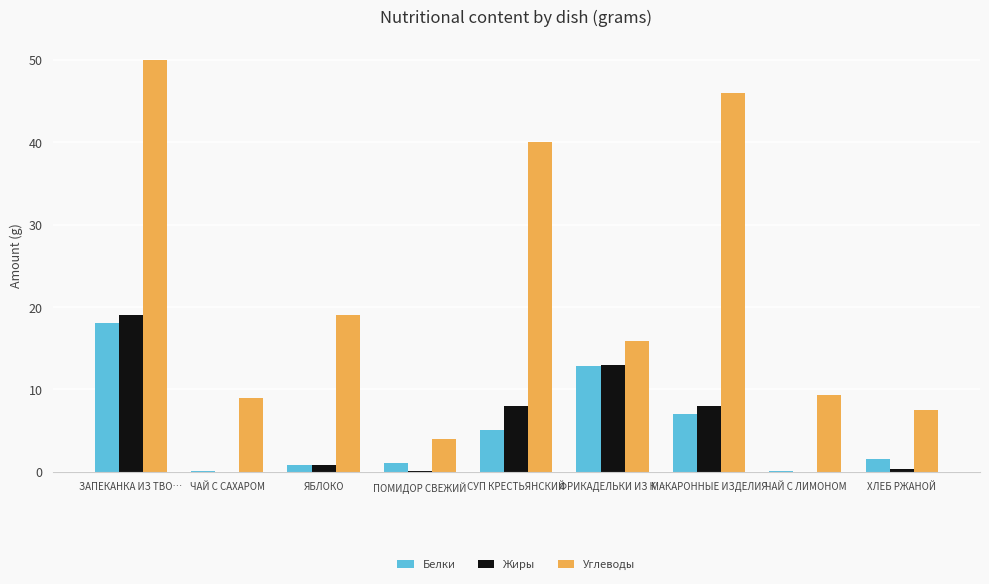

What is the sum of all Белки values?

46.3